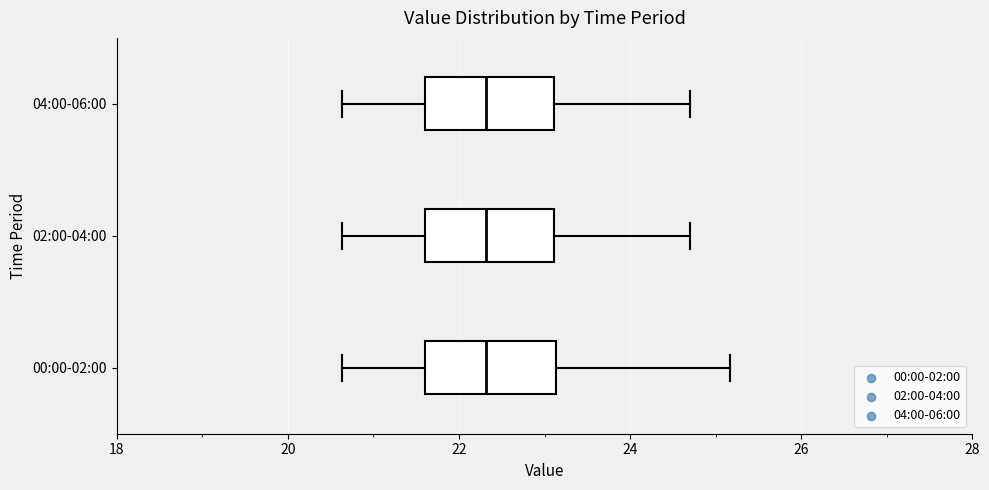

Reading bottom to top, transcribe this box plot: for each box, give where its median line is, the range the box spans, and where its two whiskers end, as read against the x-axis. The values are not printed on the chart, so give them approximately, as read against the axis.

00:00-02:00: median 22.4, box 21.6 to 23.2, whiskers 20.6 to 25.2
02:00-04:00: median 22.4, box 21.6 to 23.2, whiskers 20.6 to 24.8
04:00-06:00: median 22.4, box 21.6 to 23.2, whiskers 20.6 to 24.8